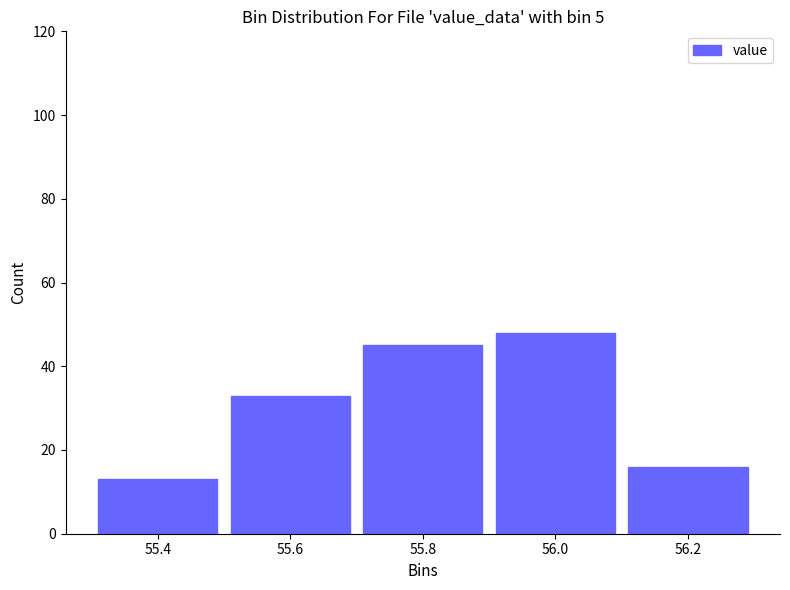

Reading left to right, what are all the values shown in this chart?

13	33	45	48	16